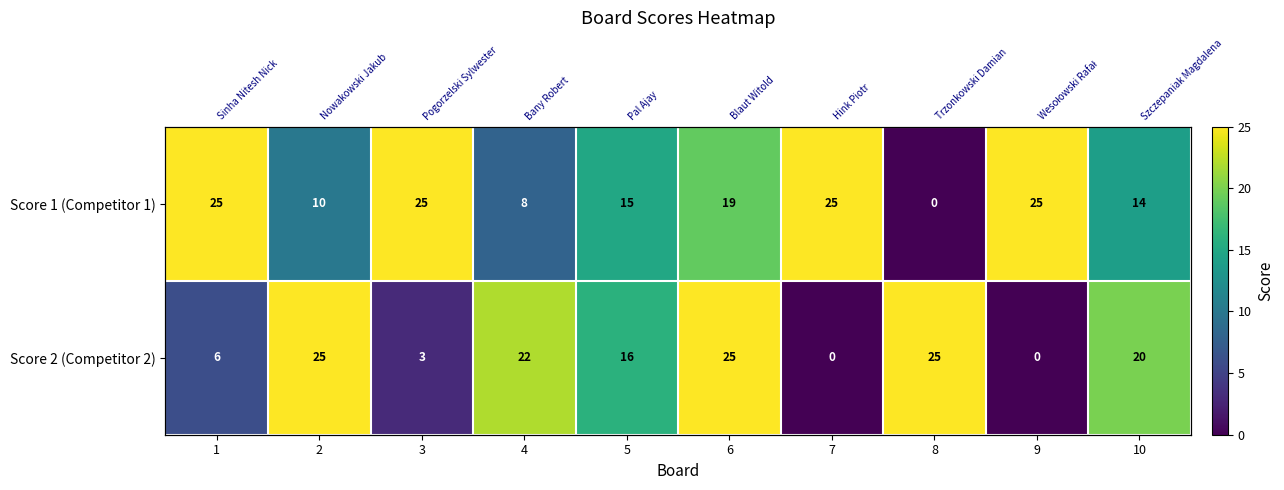

At how many categories does at least one series exceed 10?

10